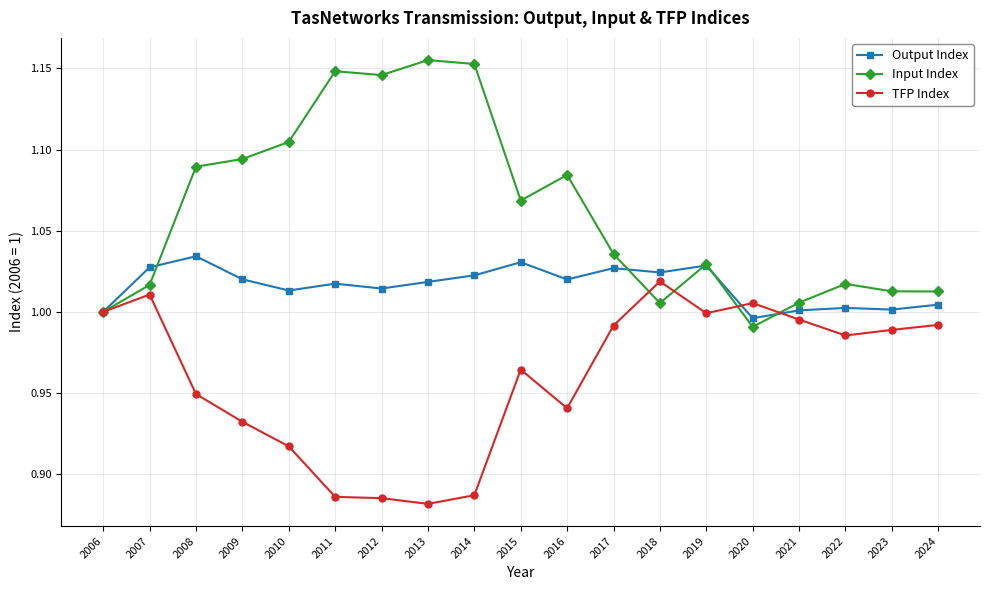

Does the chart display data point markers on the line(s)?

Yes